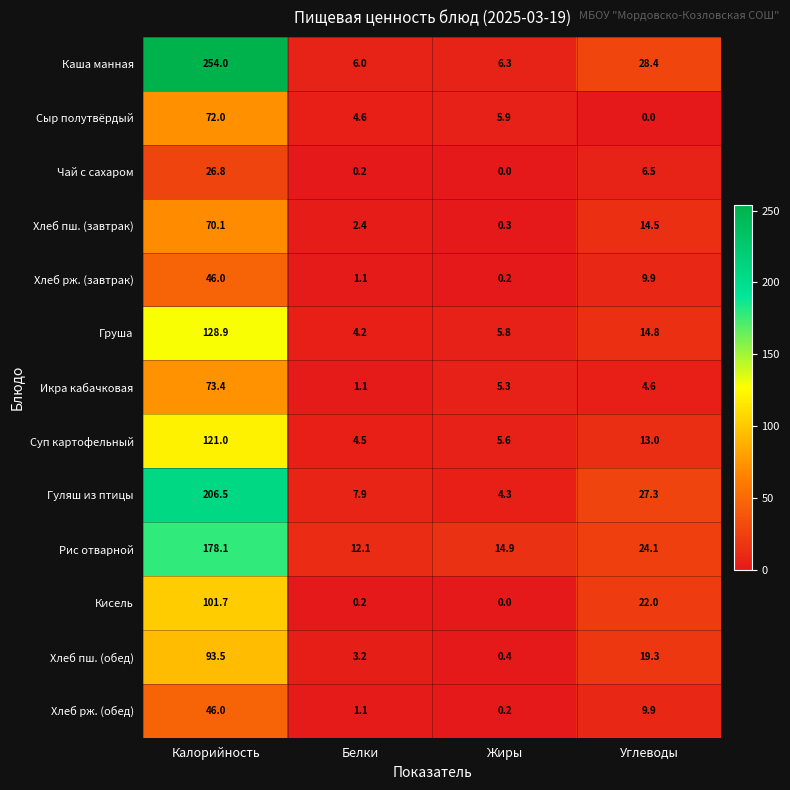

The value of Кисель at Углеводы is 22.0. True or false?

True